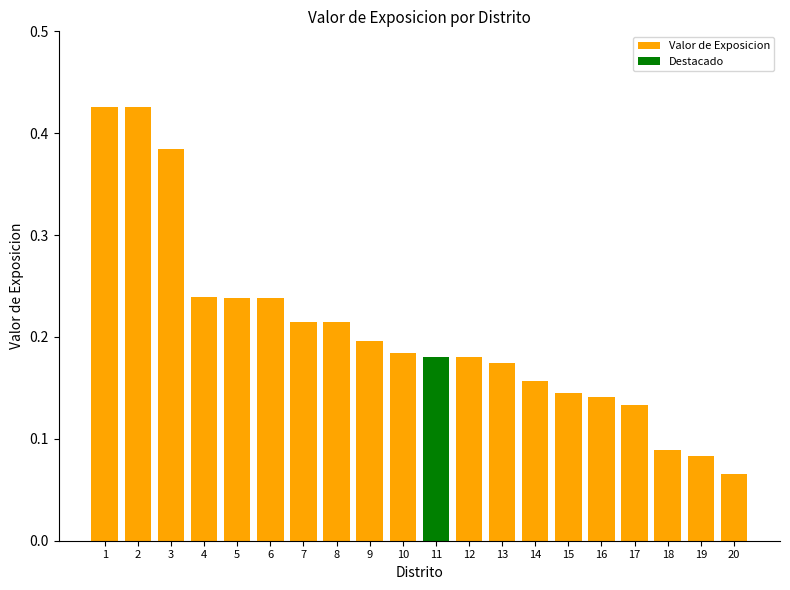

What is the greatest value displayed?

0.4